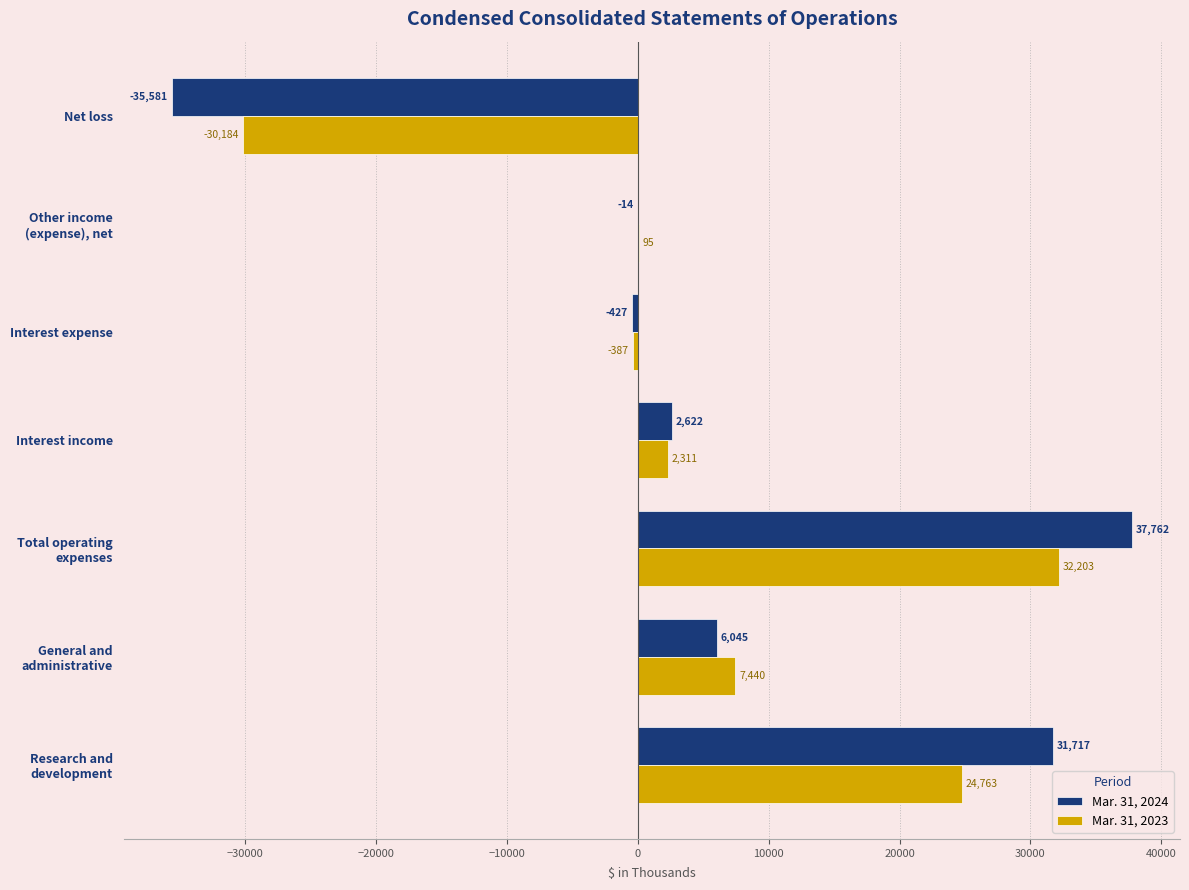

Which series has the largest total across all categories?

Mar. 31, 2024